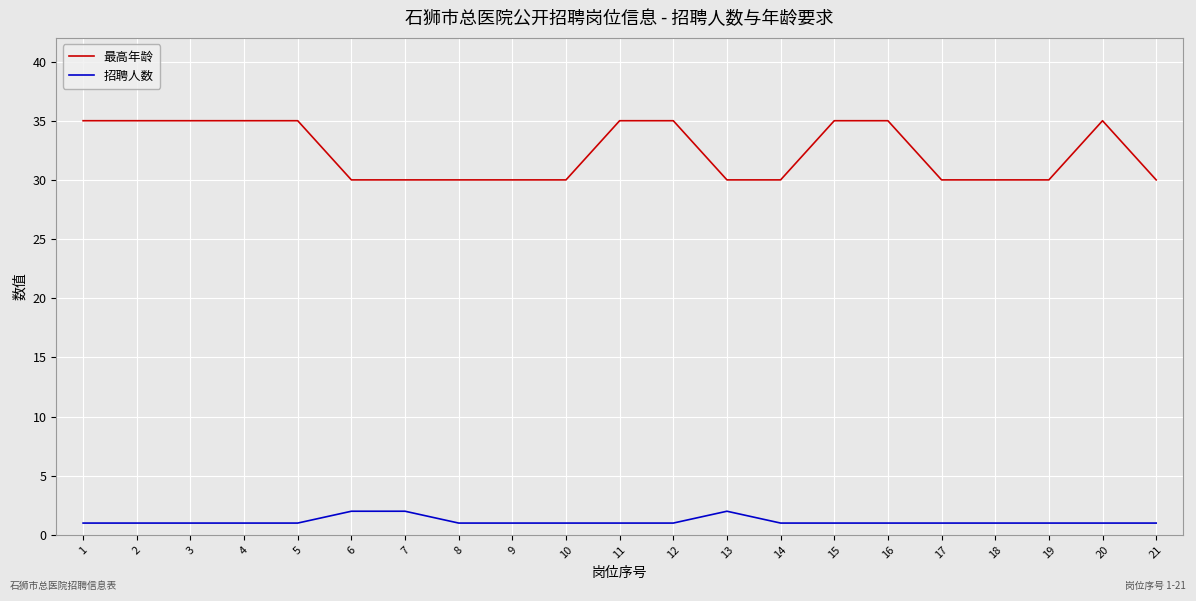

Reading right to left, transcribe all the data shown in this chart.

最高年龄: 21=30	20=35	19=30	18=30	17=30	16=35	15=35	14=30	13=30	12=35	11=35	10=30	9=30	8=30	7=30	6=30	5=35	4=35	3=35	2=35	1=35
招聘人数: 21=1	20=1	19=1	18=1	17=1	16=1	15=1	14=1	13=2	12=1	11=1	10=1	9=1	8=1	7=2	6=2	5=1	4=1	3=1	2=1	1=1